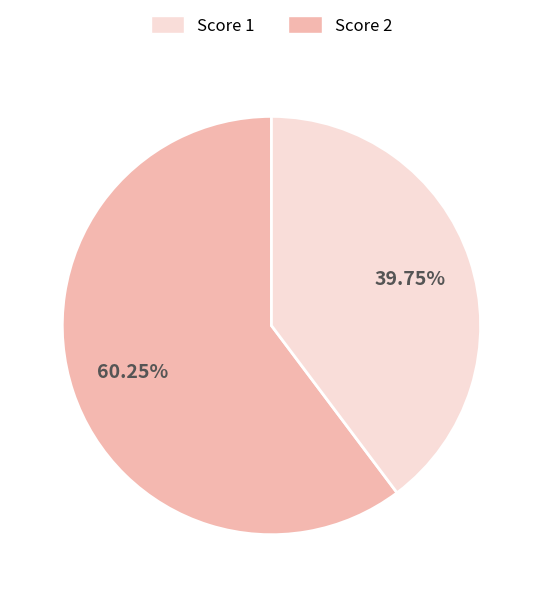

Does any single category account for the majority?

Yes